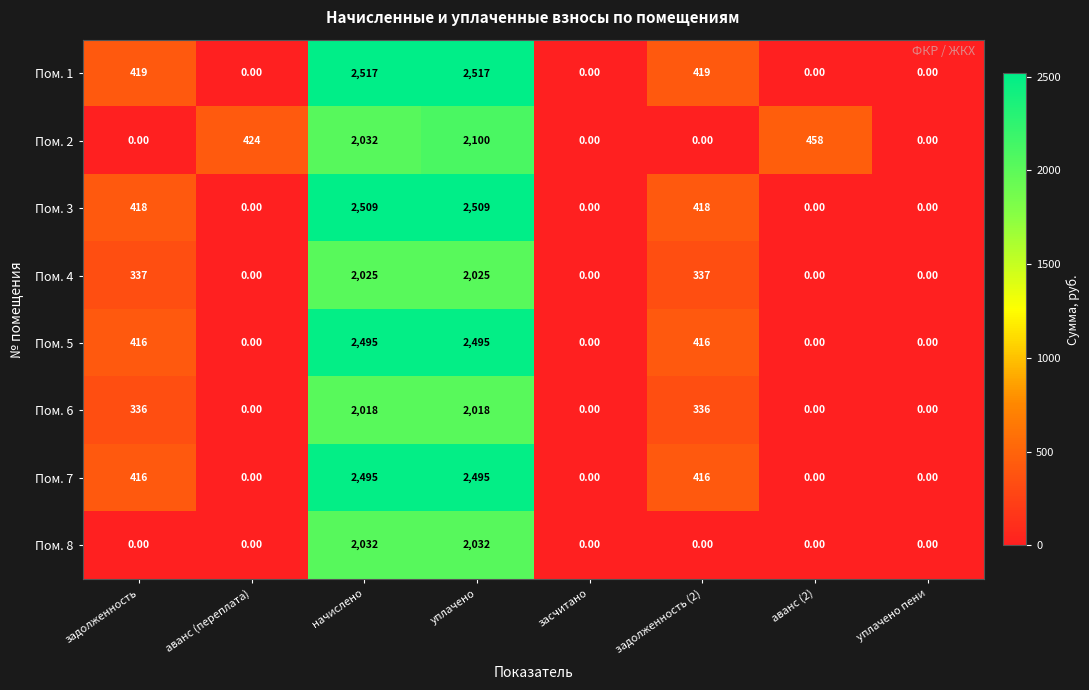

What is the sum of the Пом. 3 values at начислено and уплачено пени?

2509